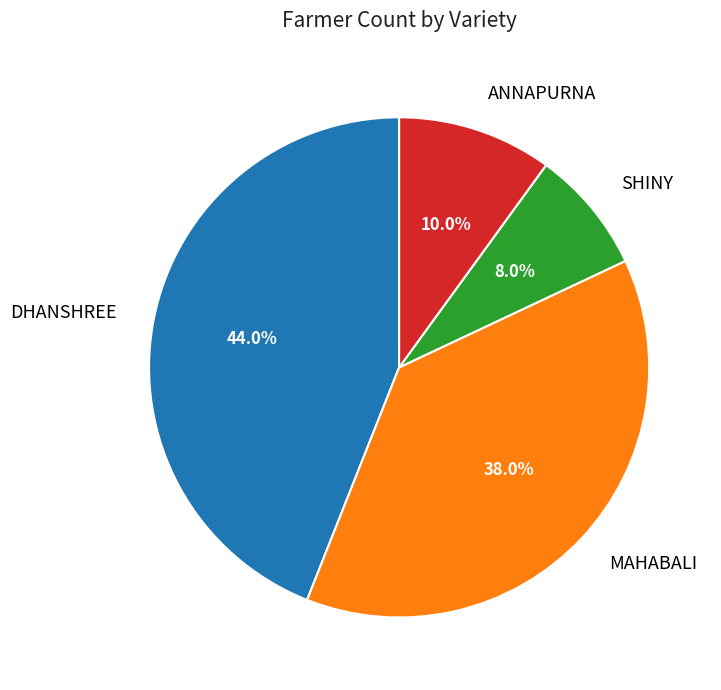

The DHANSHREE slice represents 44% of the pie. True or false?

True